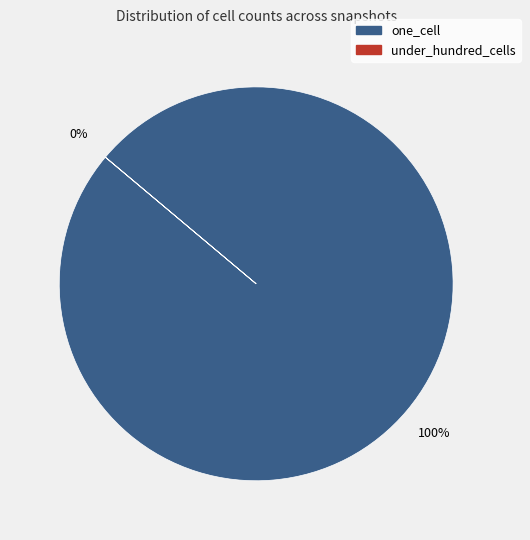

What is the majority slice?

one_cell